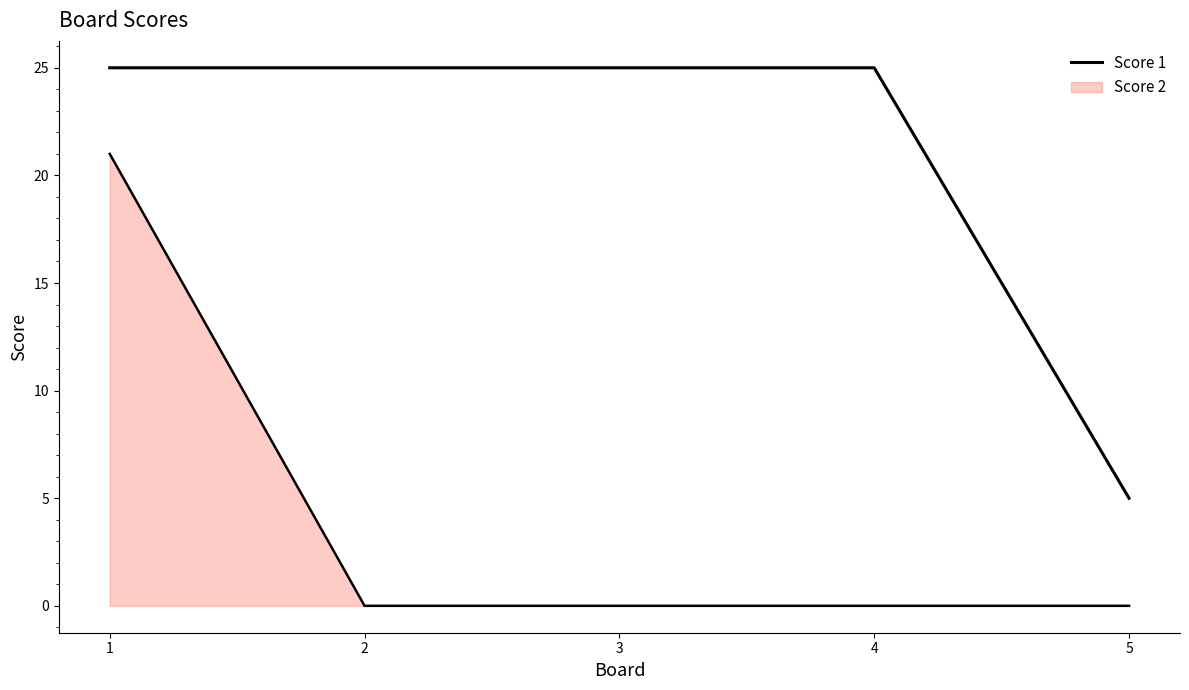

Between 1 and 2, which series saw the biggest shift?

Score 2